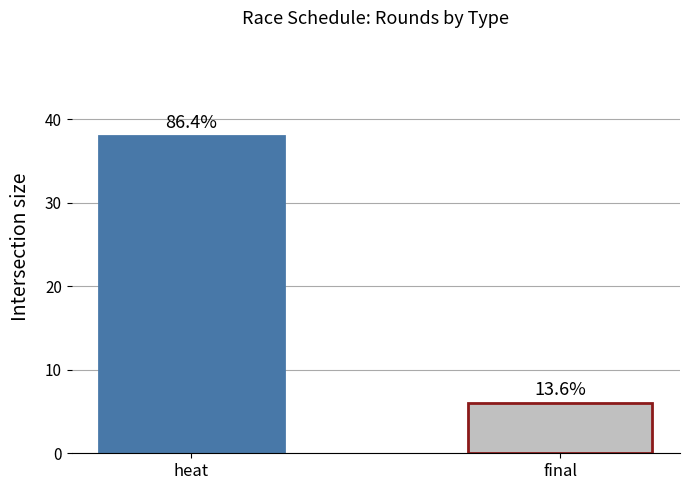

Which category has the highest value across all series?

heat